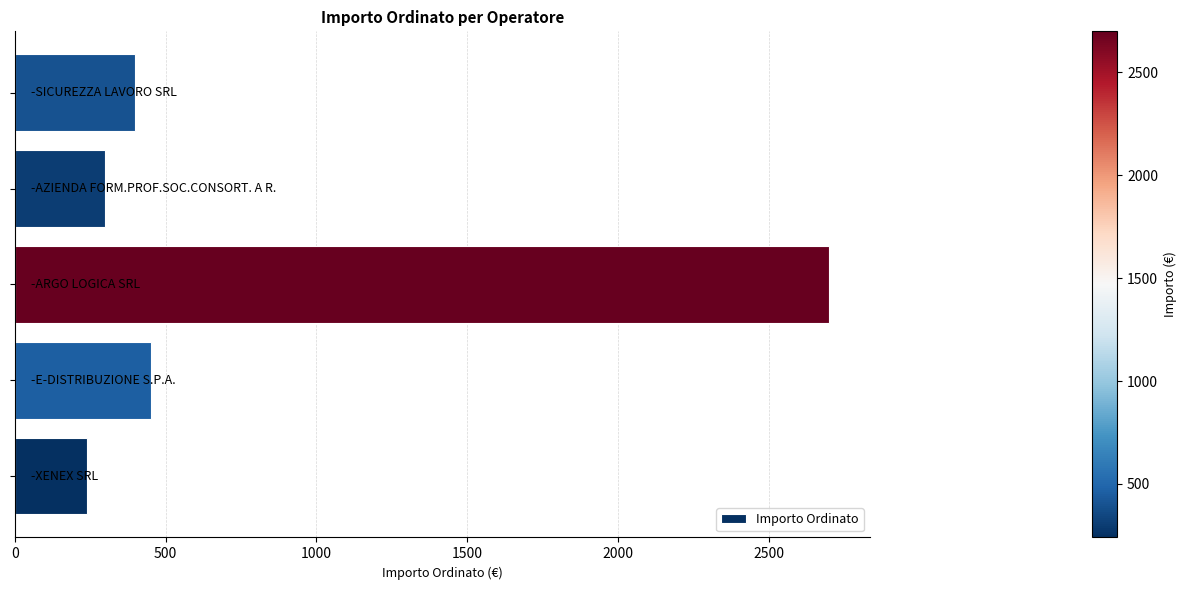

What is the greatest value displayed?

2700